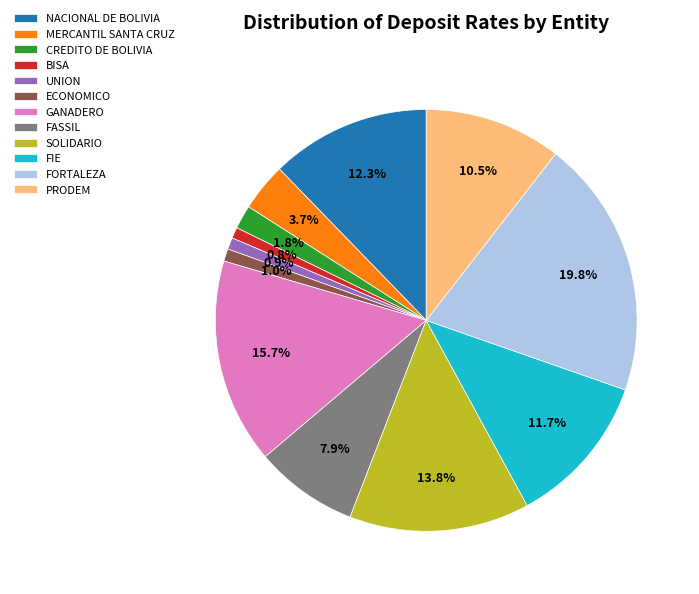

What is the largest slice in the pie chart?

FORTALEZA